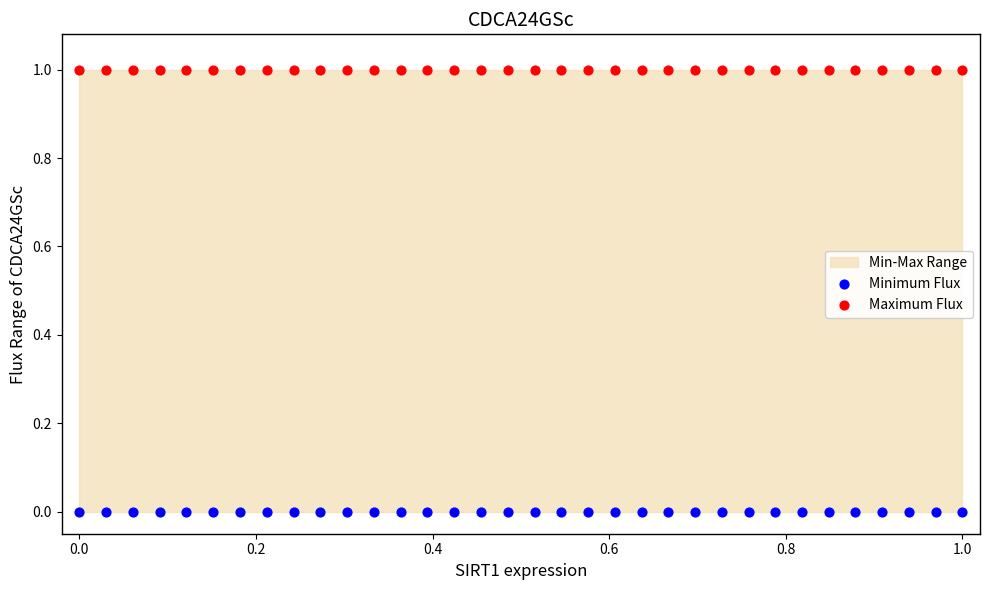

Which series reaches the minimum Y coordinate?

Minimum Flux